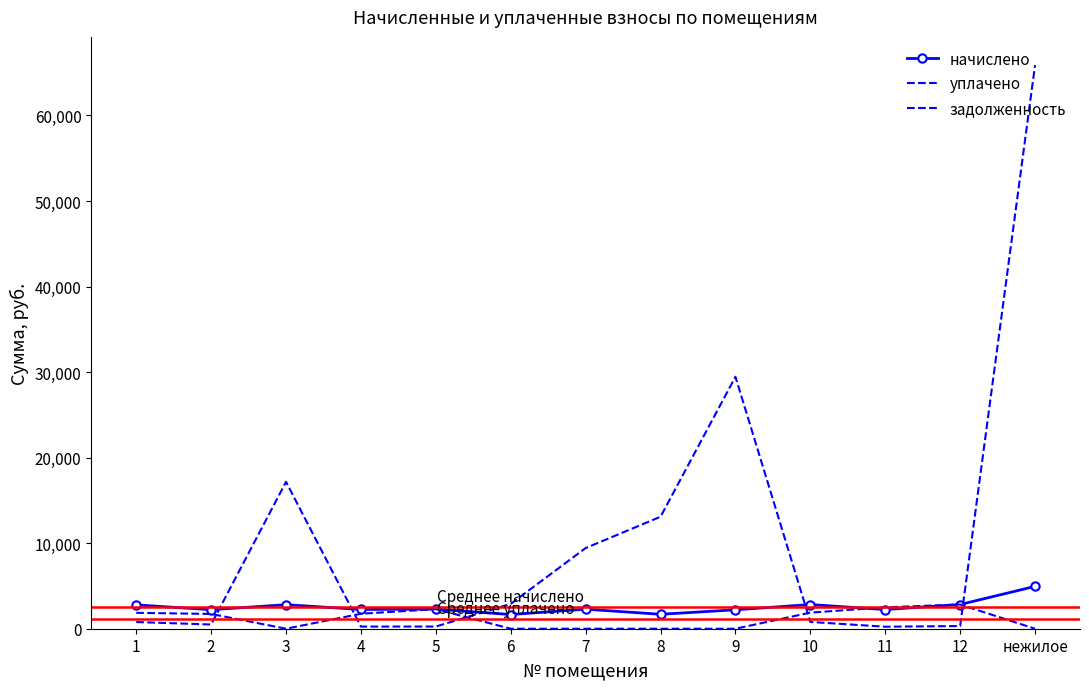

How many values in уплачено are above zero?

7